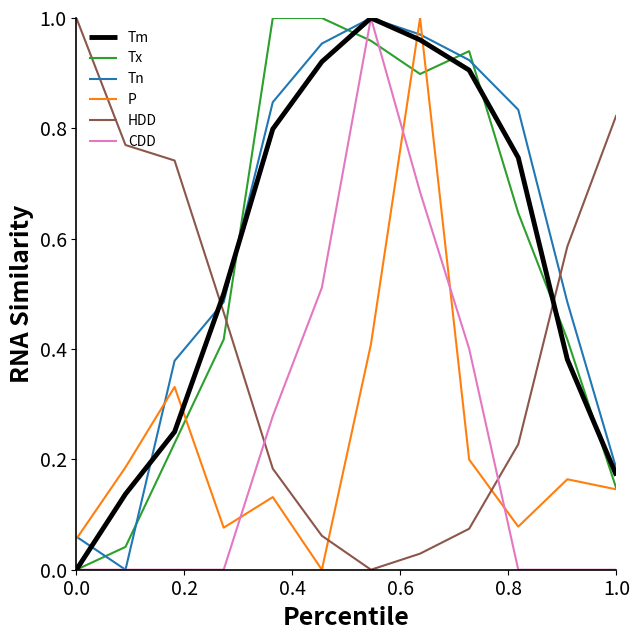

After their last crossing, which series has the higher values: CDD or P?

P